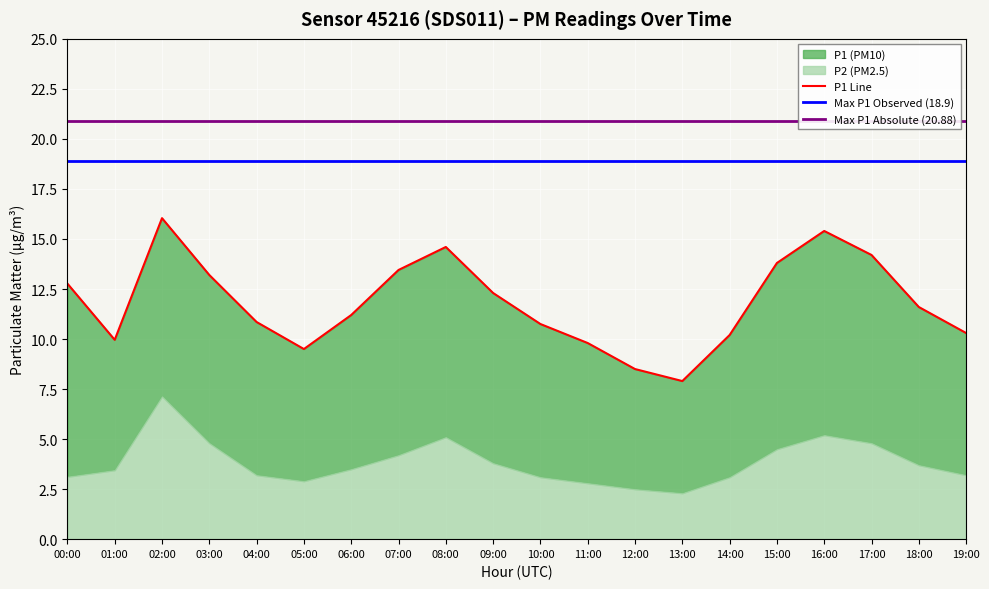

At which label is the value closest to 11?

04:00